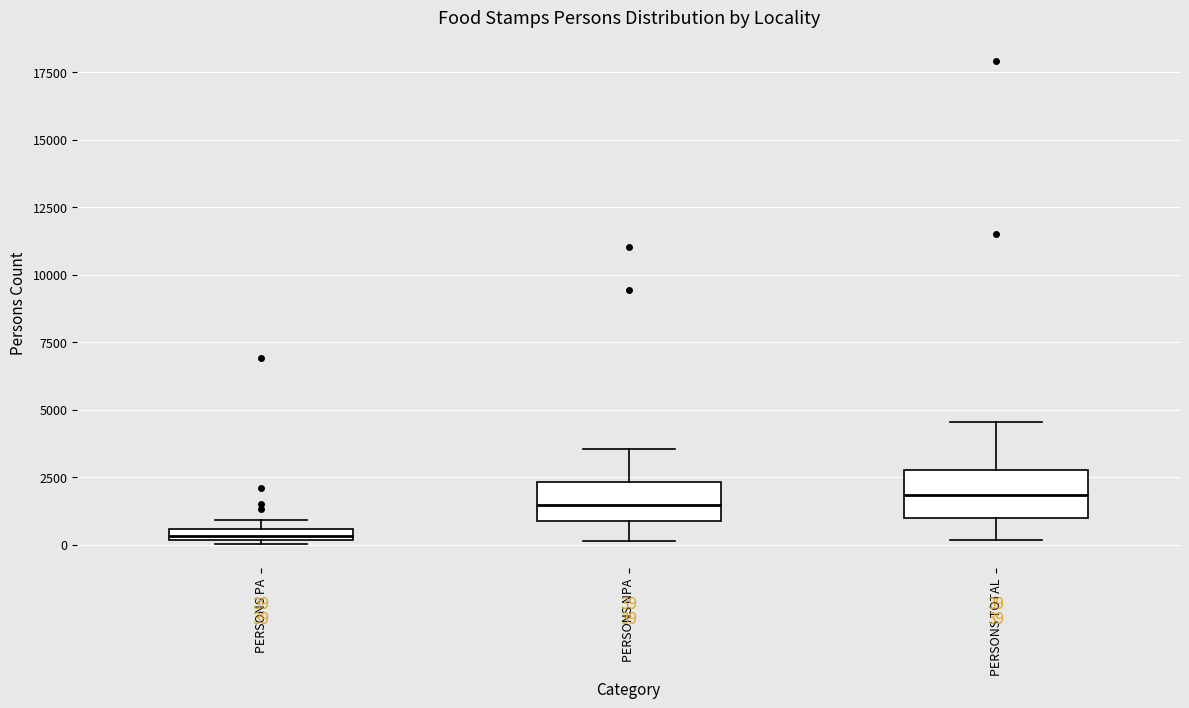

Which box's median line is the lowest?

PERSONS PA